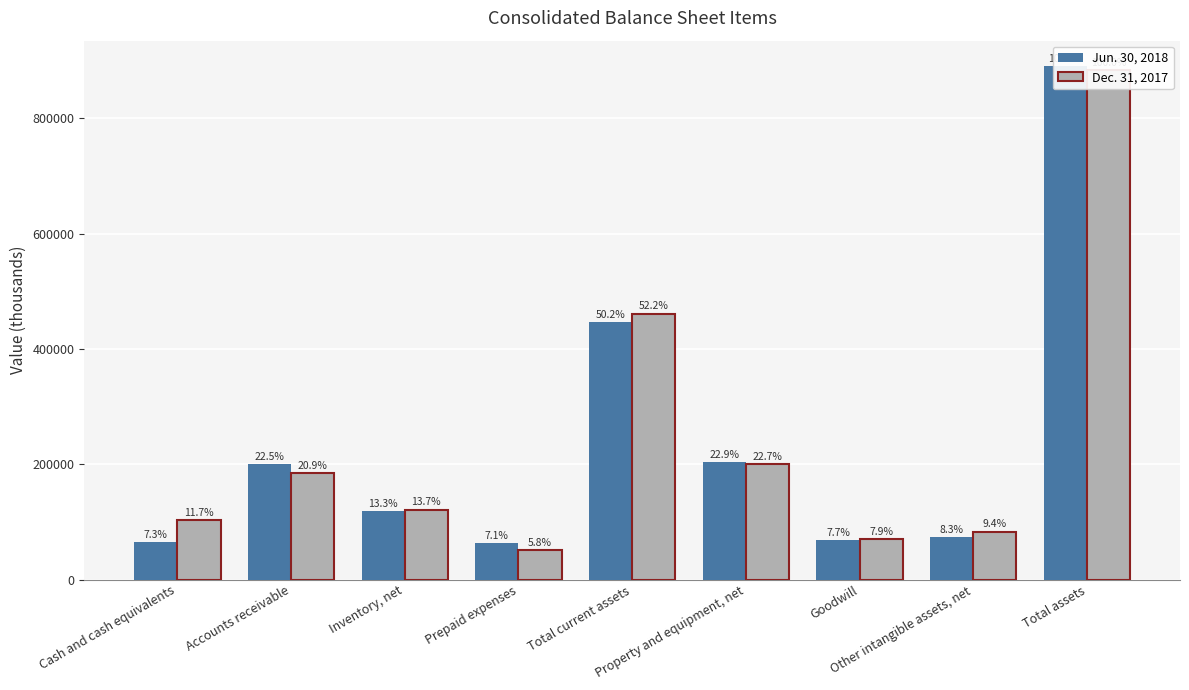

Reading right to left, list all the values displayed in this chart.

Jun. 30, 2018: Total assets=890013	Other intangible assets, net=73574	Goodwill=68845	Property and equipment, net=203949	Total current assets=446572	Prepaid expenses=62828	Inventory, net=118363	Accounts receivable=200024	Cash and cash equivalents=65357
Dec. 31, 2017: Total assets=883405	Other intangible assets, net=83286	Goodwill=69685	Property and equipment, net=200294	Total current assets=461069	Prepaid expenses=51217	Inventory, net=121409	Accounts receivable=185058	Cash and cash equivalents=103172